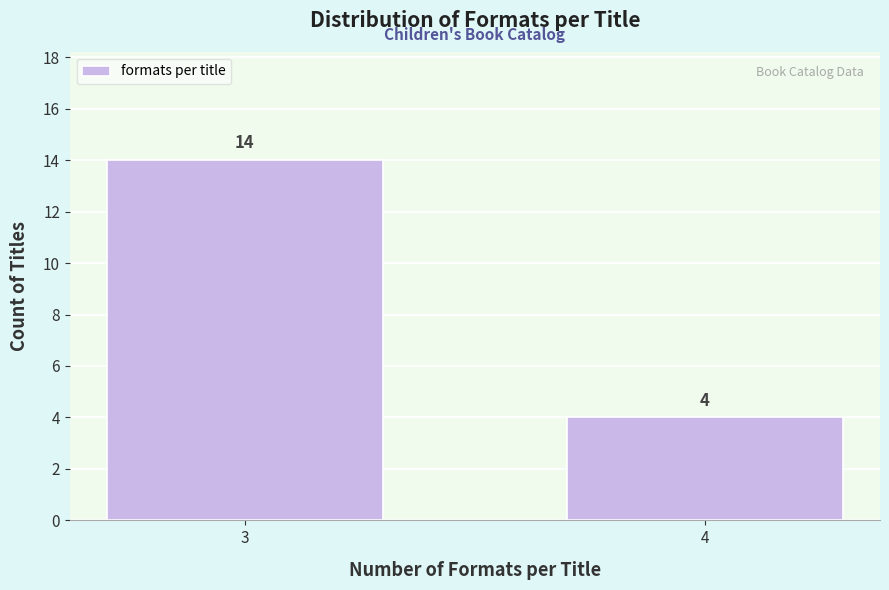

Reading right to left, list all the values displayed in this chart.

4=4	3=14